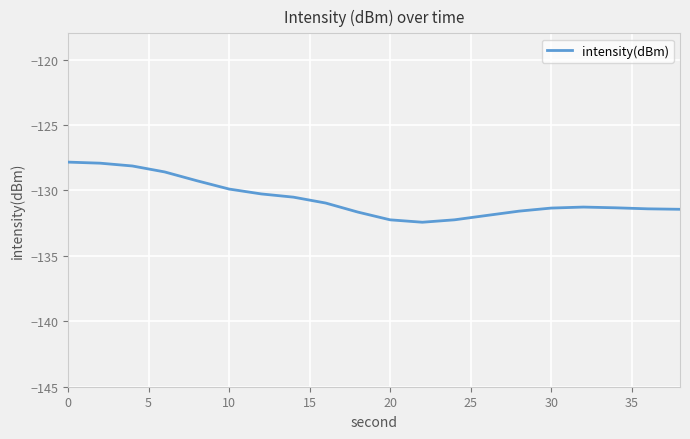

What is the difference between the maximum and minimum values?

4.6